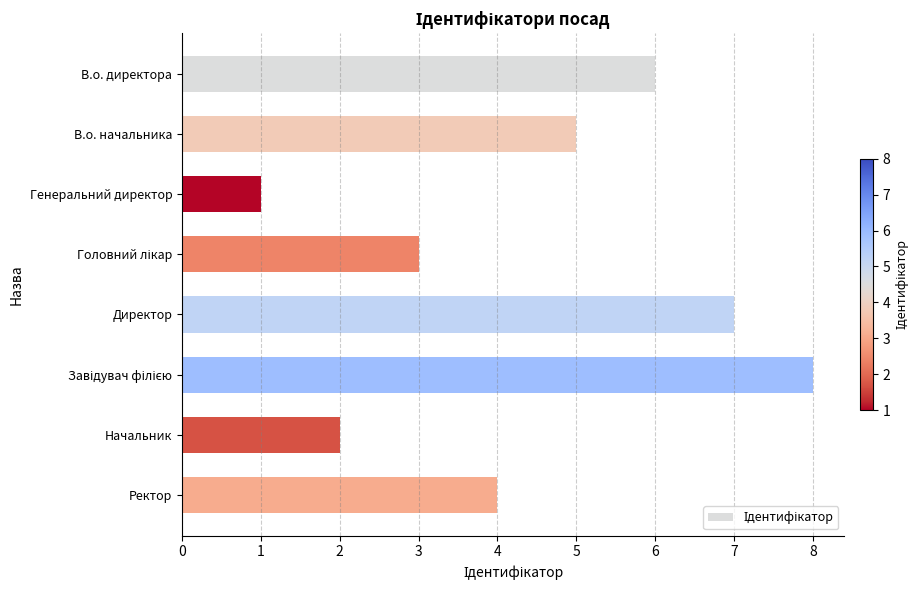

The value at Ректор is 1. True or false?

False